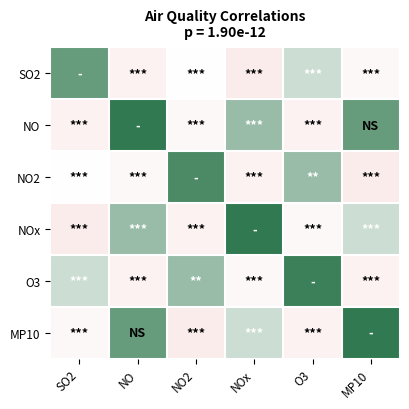

List the series in order of their peak value, highest first.

NO, NOx, MP10, O3, NO2, SO2